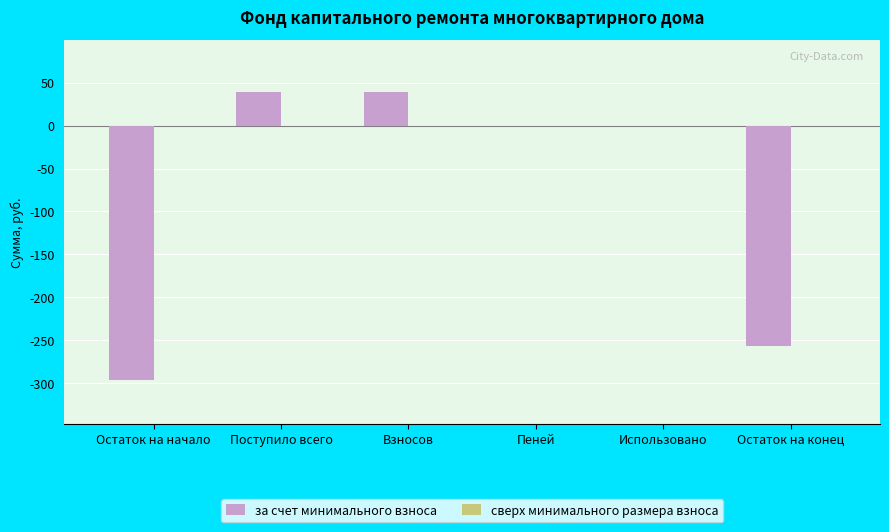

Between Взносов and Остаток на начало, which is larger?

Взносов